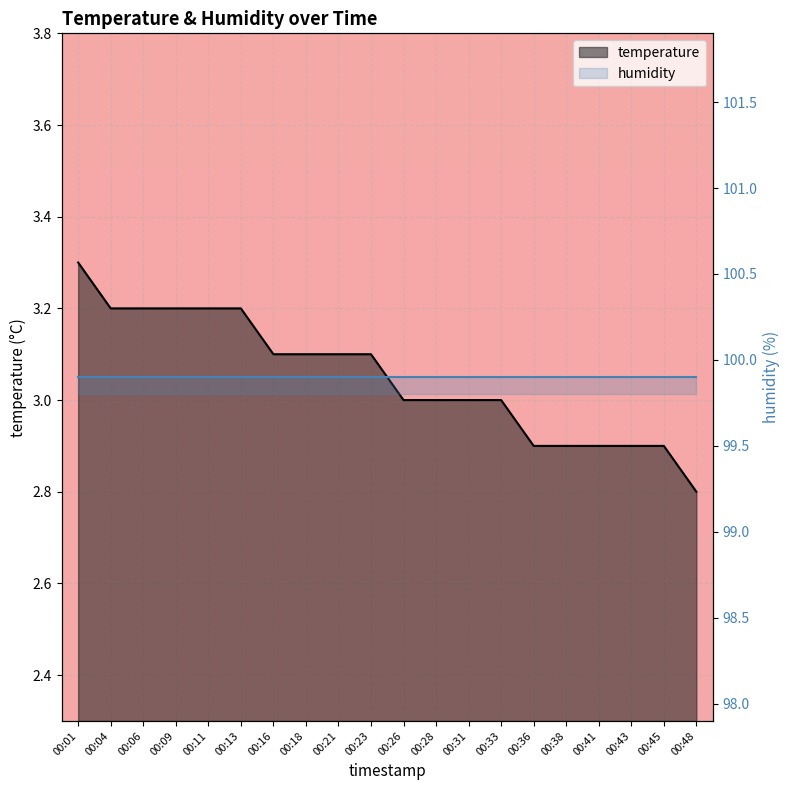

Reading left to right, what are all the values shown in this chart?

temperature line: 00:01=3.3	00:04=3.2	00:06=3.2	00:09=3.2	00:11=3.2	00:13=3.2	00:16=3.1	00:18=3.1	00:21=3.1	00:23=3.1	00:26=3.0	00:28=3.0	00:31=3.0	00:33=3.0	00:36=2.9	00:38=2.9	00:41=2.9	00:43=2.9	00:45=2.9	00:48=2.8
humidity line: 00:01=99.9	00:04=99.9	00:06=99.9	00:09=99.9	00:11=99.9	00:13=99.9	00:16=99.9	00:18=99.9	00:21=99.9	00:23=99.9	00:26=99.9	00:28=99.9	00:31=99.9	00:33=99.9	00:36=99.9	00:38=99.9	00:41=99.9	00:43=99.9	00:45=99.9	00:48=99.9